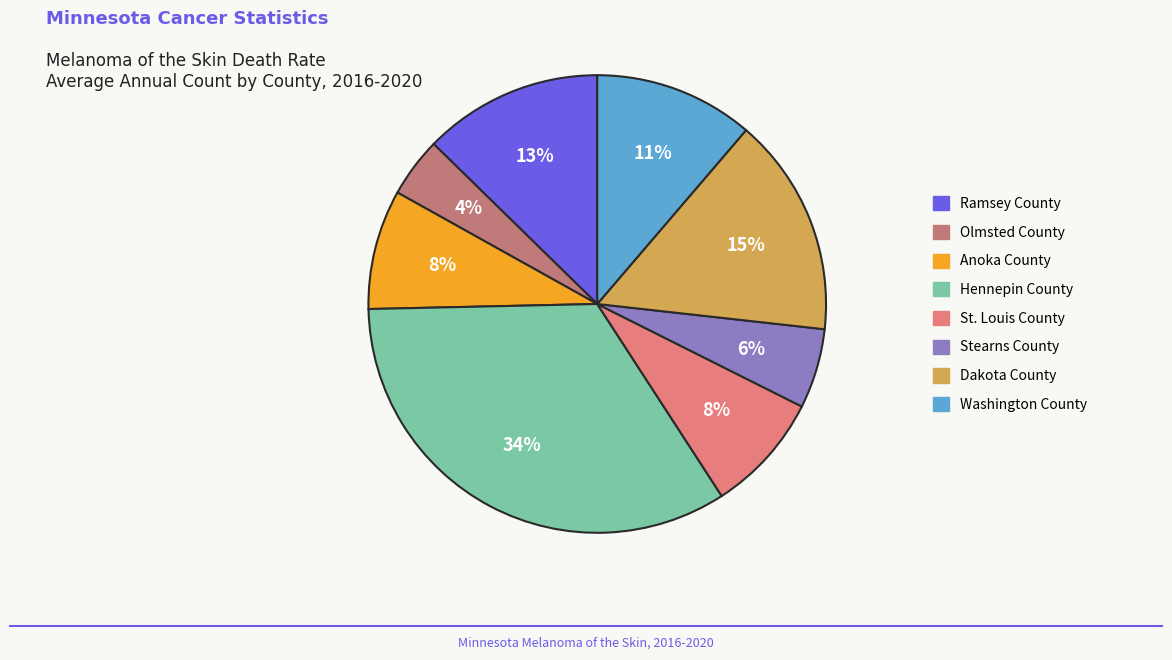

Approximately how many times larger is the value at Stearns County compared to Dakota County?

0.4